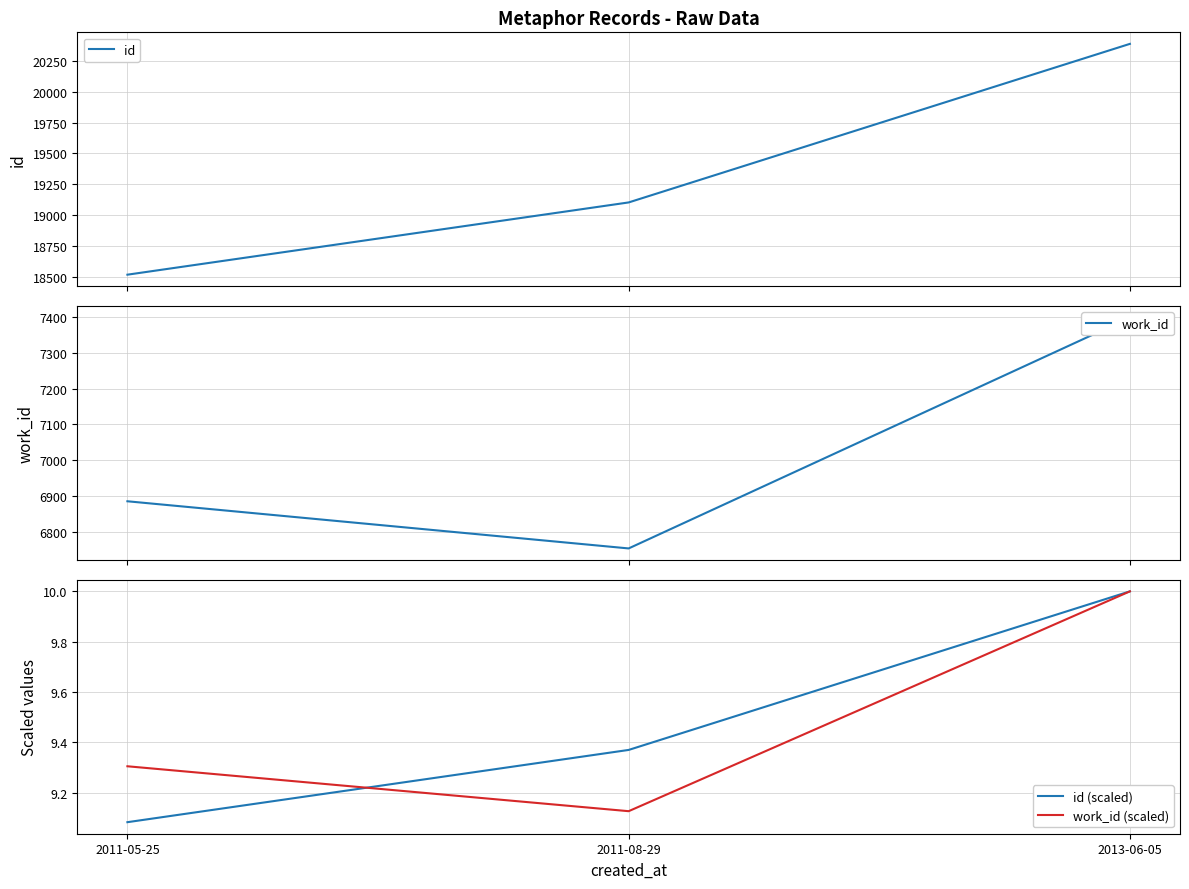

What is the minimum value for id?

18518